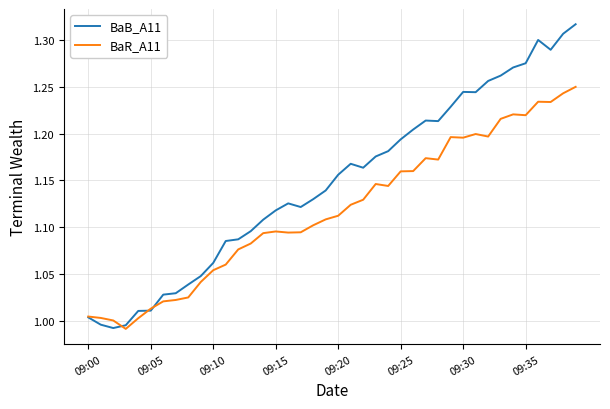

Which series has the largest total across all categories?

BaB_A11